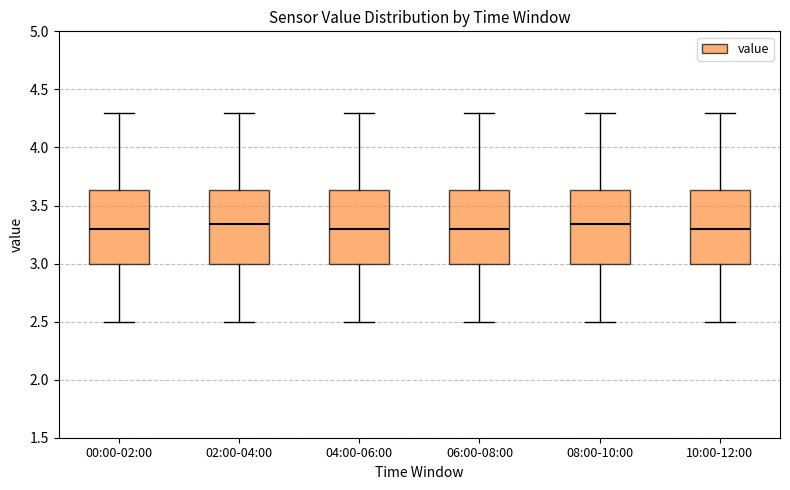

Reading left to right, read every box against the y-axis: the position of its median line, the range the box covers, and the ends of its whiskers. The values are not printed on the chart, so give them approximately, as read against the axis.

00:00-02:00: median 3.30, box 3.00 to 3.65, whiskers 2.50 to 4.30
02:00-04:00: median 3.35, box 3.00 to 3.65, whiskers 2.50 to 4.30
04:00-06:00: median 3.30, box 3.00 to 3.65, whiskers 2.50 to 4.30
06:00-08:00: median 3.30, box 3.00 to 3.65, whiskers 2.50 to 4.30
08:00-10:00: median 3.35, box 3.00 to 3.65, whiskers 2.50 to 4.30
10:00-12:00: median 3.30, box 3.00 to 3.65, whiskers 2.50 to 4.30